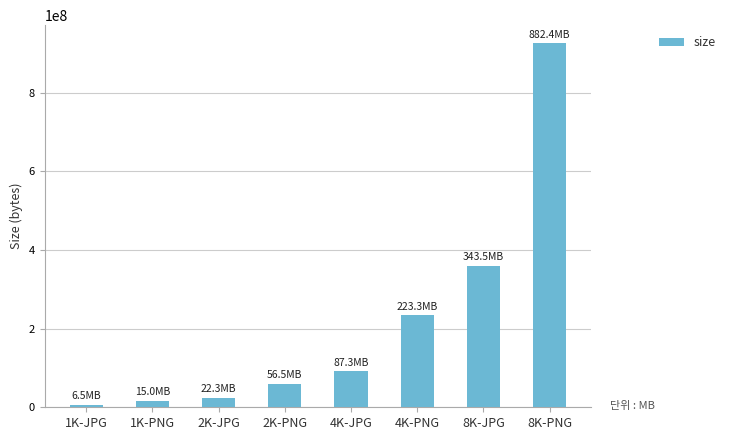

What is the sum of all values?

1716257907